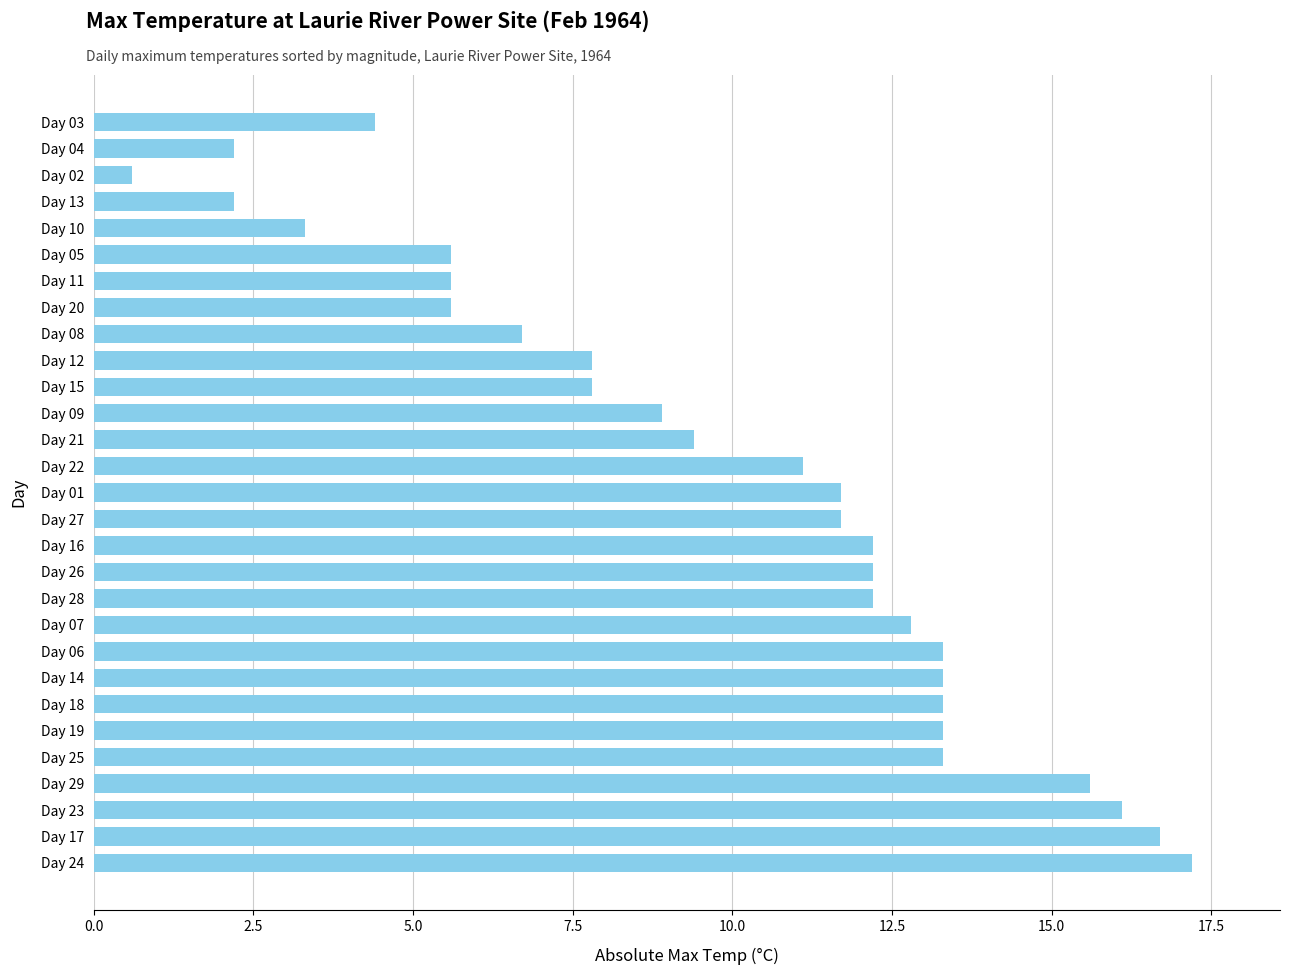

What is the label of the 28th bar from the top?

Day 17